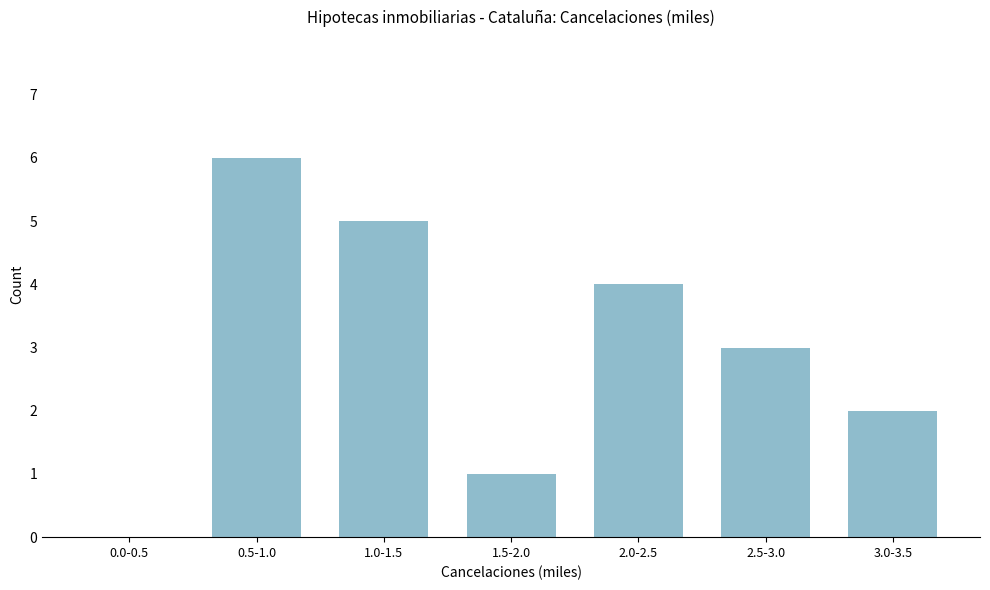

Reading right to left, what are all the values shown in this chart?

3.0-3.5=2	2.5-3.0=3	2.0-2.5=4	1.5-2.0=1	1.0-1.5=5	0.5-1.0=6	0.0-0.5=0